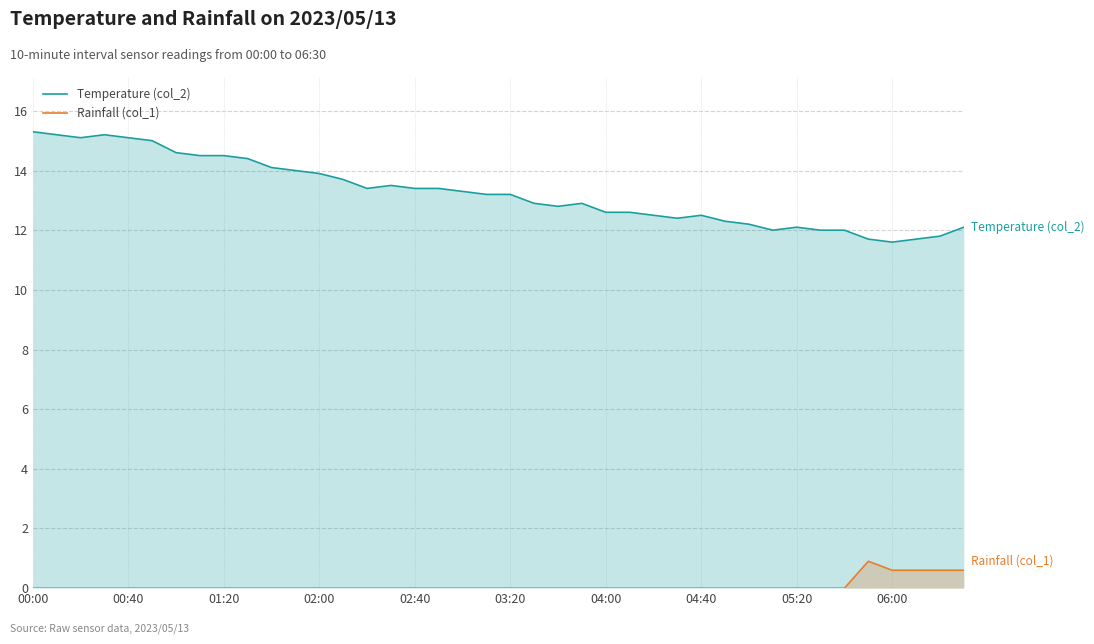

How many data points in Temperature (col_2) are less than 13?

19